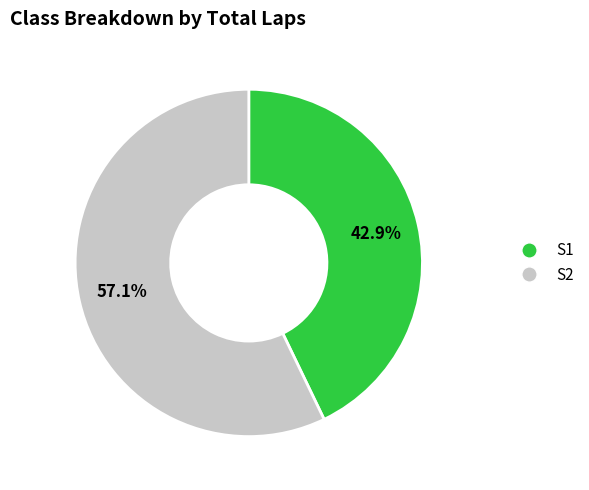

Which has a higher value, S2 or S1?

S2